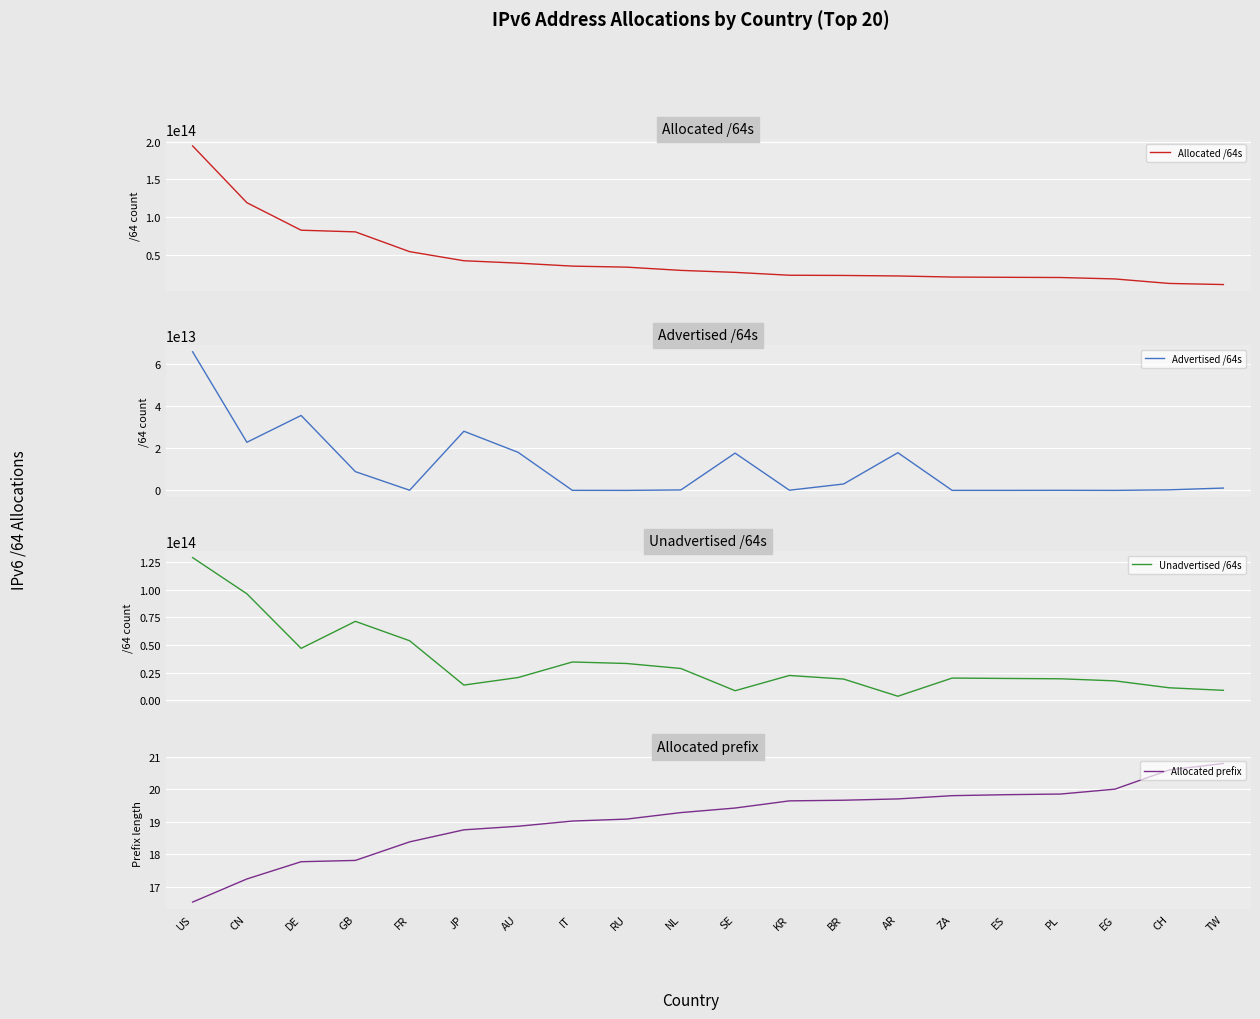

Which series has the largest total across all categories?

Allocated /64s